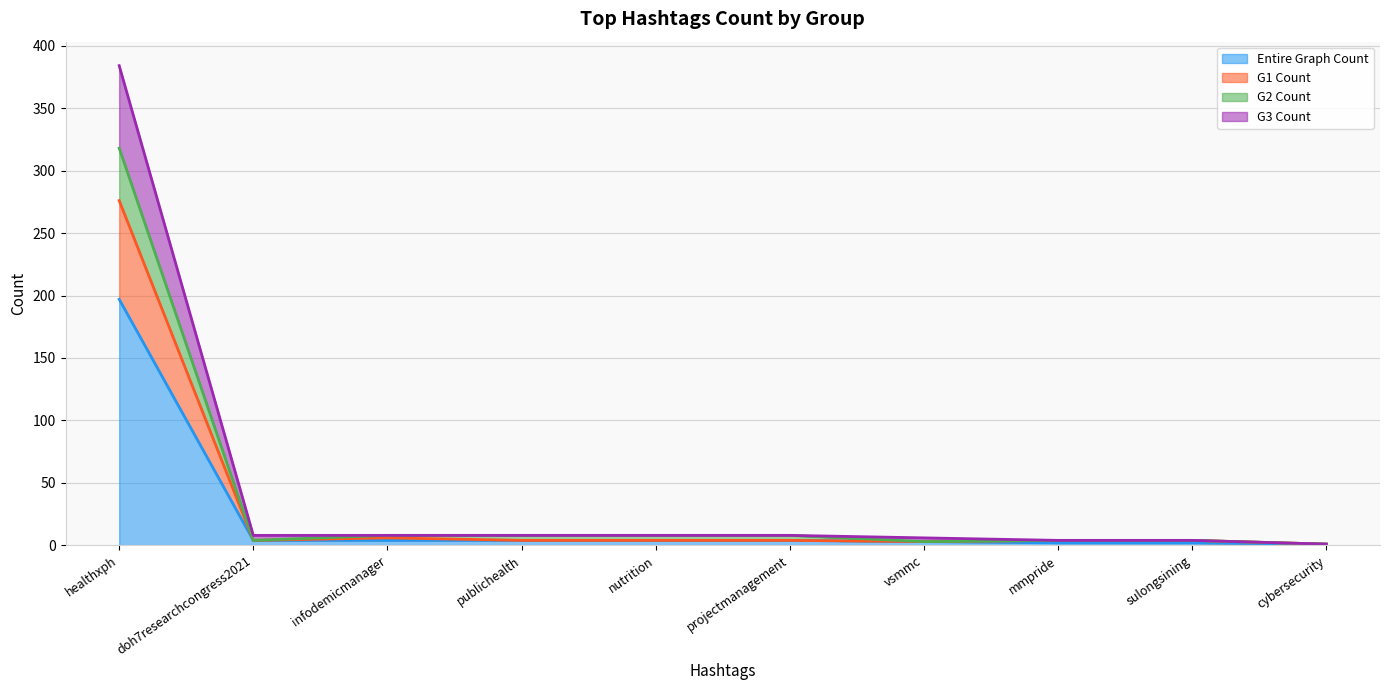

True or false: G2 Count and Entire Graph Count intersect in this chart.

False